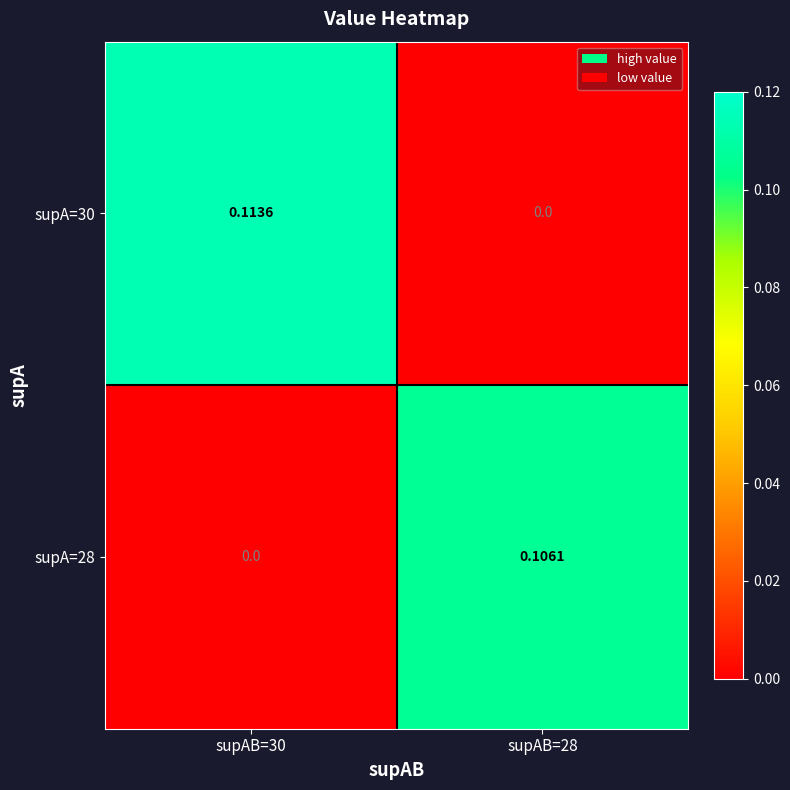

How many series are shown in this chart?

2